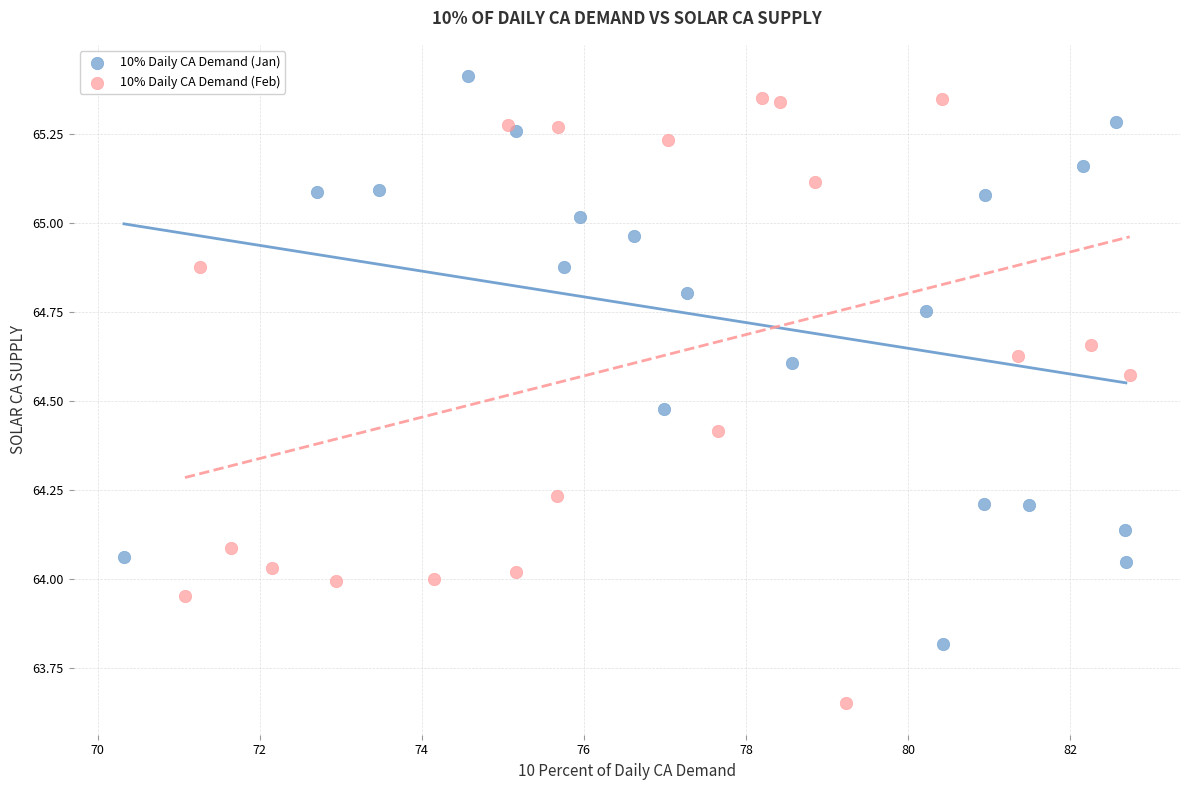

Which series reaches the maximum Y coordinate?

10% Daily CA Demand (Jan)